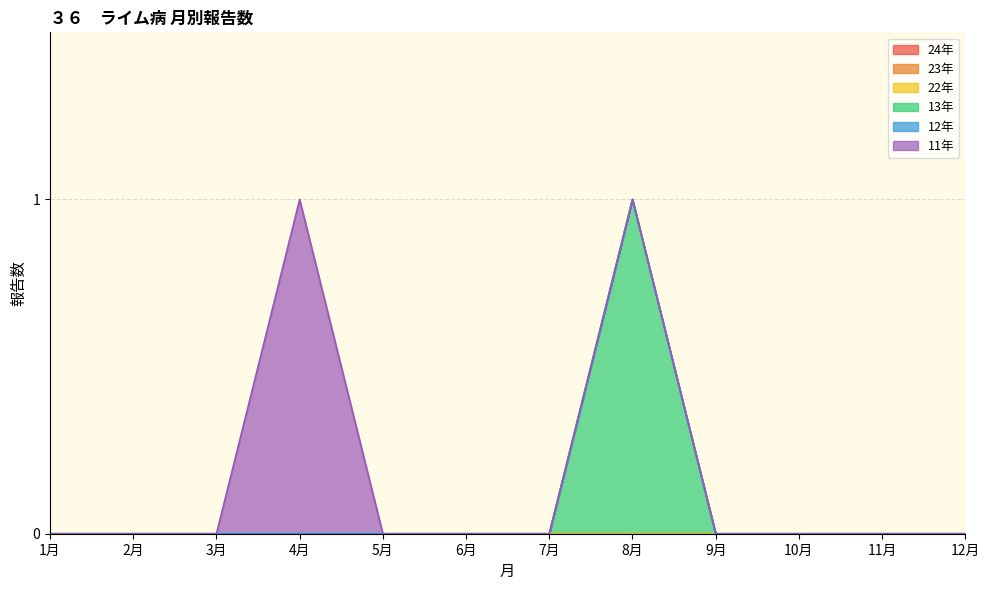

What is the greatest value displayed?

1